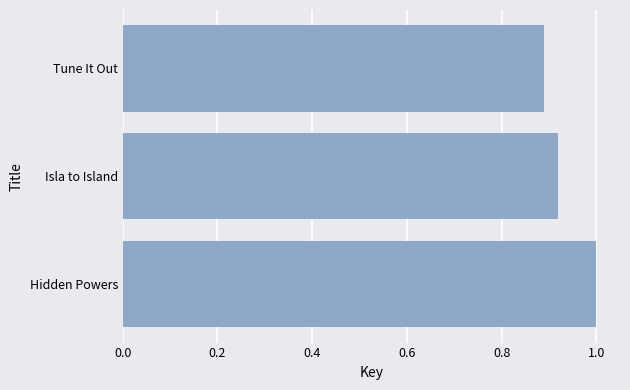

List the labels in order of value, largest first.

Hidden Powers, Isla to Island, Tune It Out